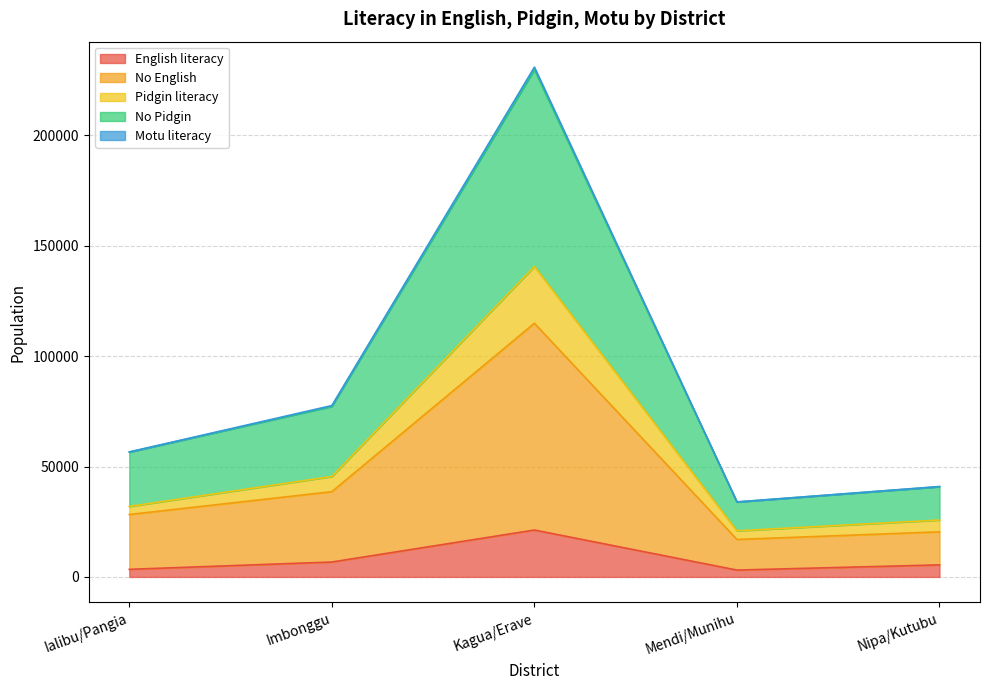

Rank the categories by No Pidgin value from lowest to highest.

Mendi/Munihu, Nipa/Kutubu, Ialibu/Pangia, Imbonggu, Kagua/Erave